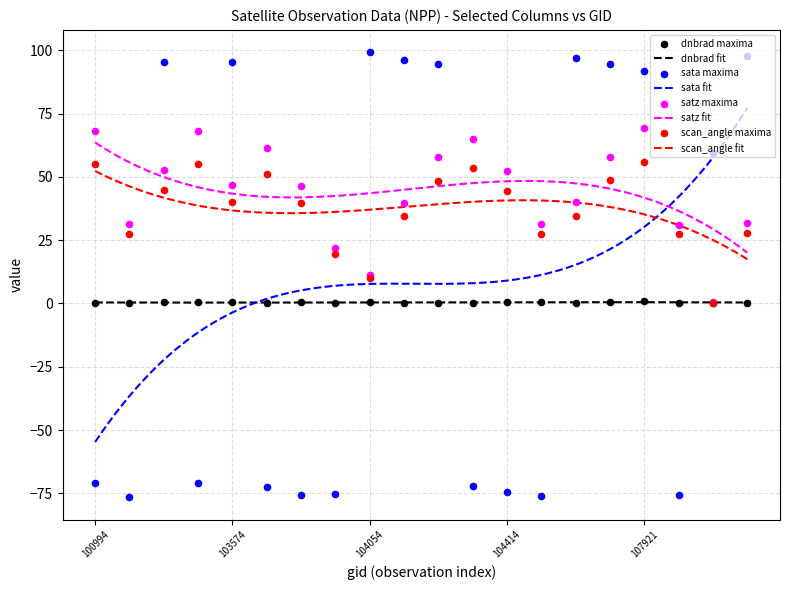

Which series has the largest Y range (max minus min)?

sata